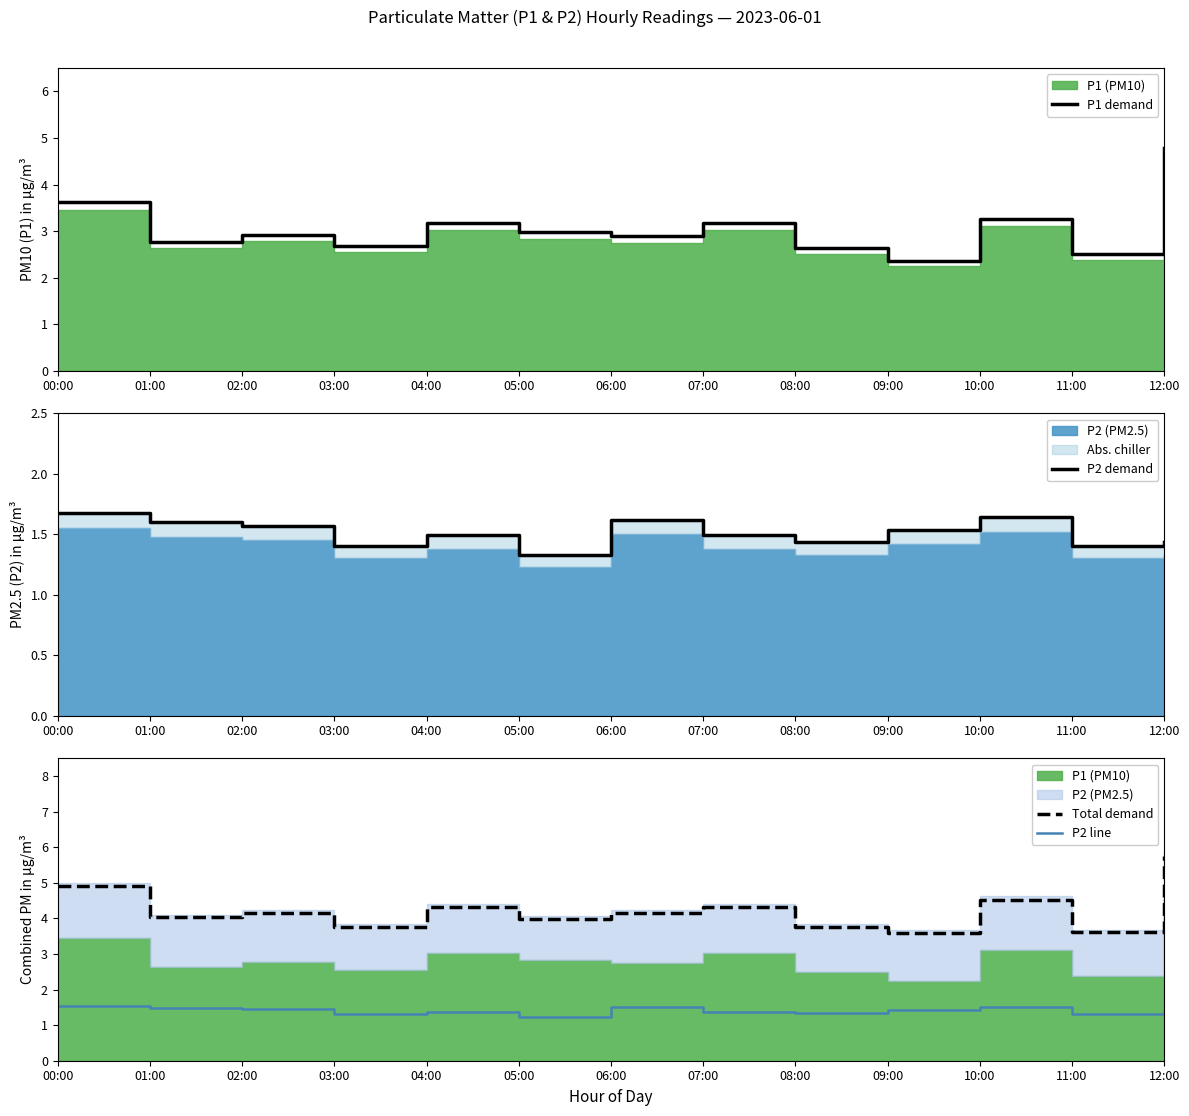

List the labels in order of P2 line value, largest first.

00:00, 10:00, 06:00, 01:00, 02:00, 09:00, 04:00, 07:00, 08:00, 12:00, 03:00, 11:00, 05:00